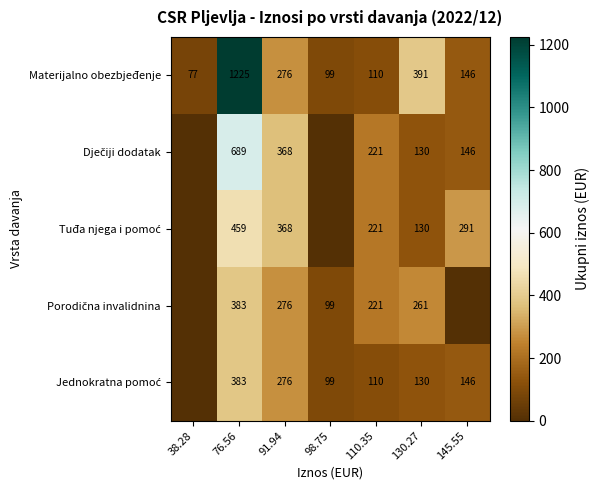

The value of Materijalno obezbjeđenje at 130.27 is 623. True or false?

False